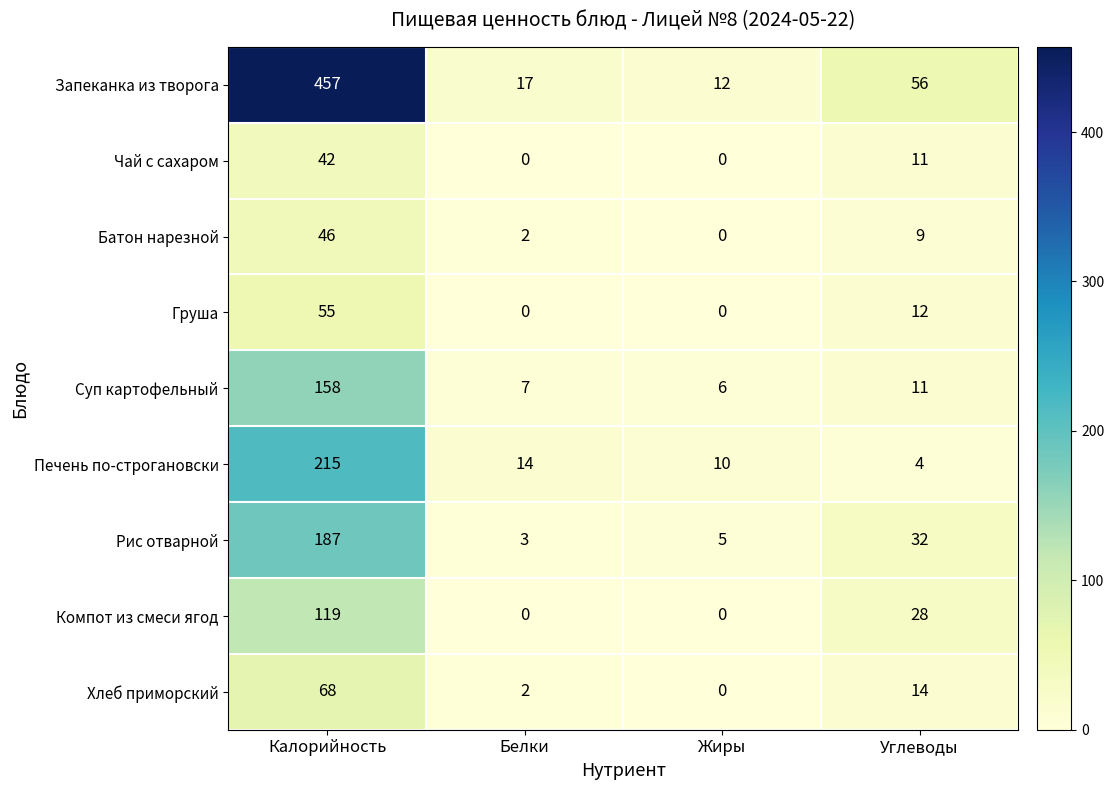

At Калорийность, list the series in order from largest to smallest.

Запеканка из творога, Печень по-строгановски, Рис отварной, Суп картофельный, Компот из смеси ягод, Хлеб приморский, Груша, Батон нарезной, Чай с сахаром